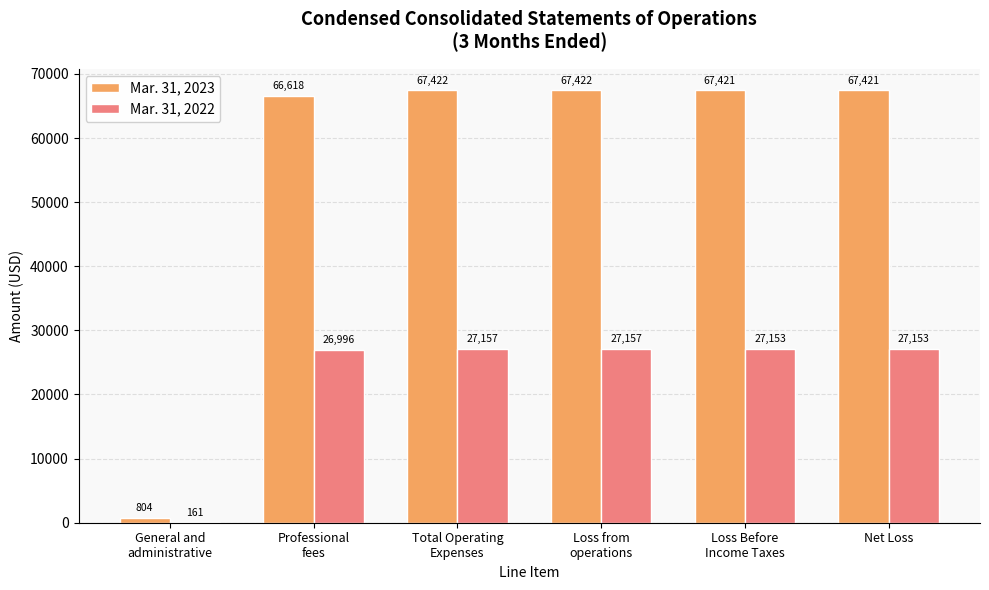

Which series has the largest total across all categories?

Mar. 31, 2023